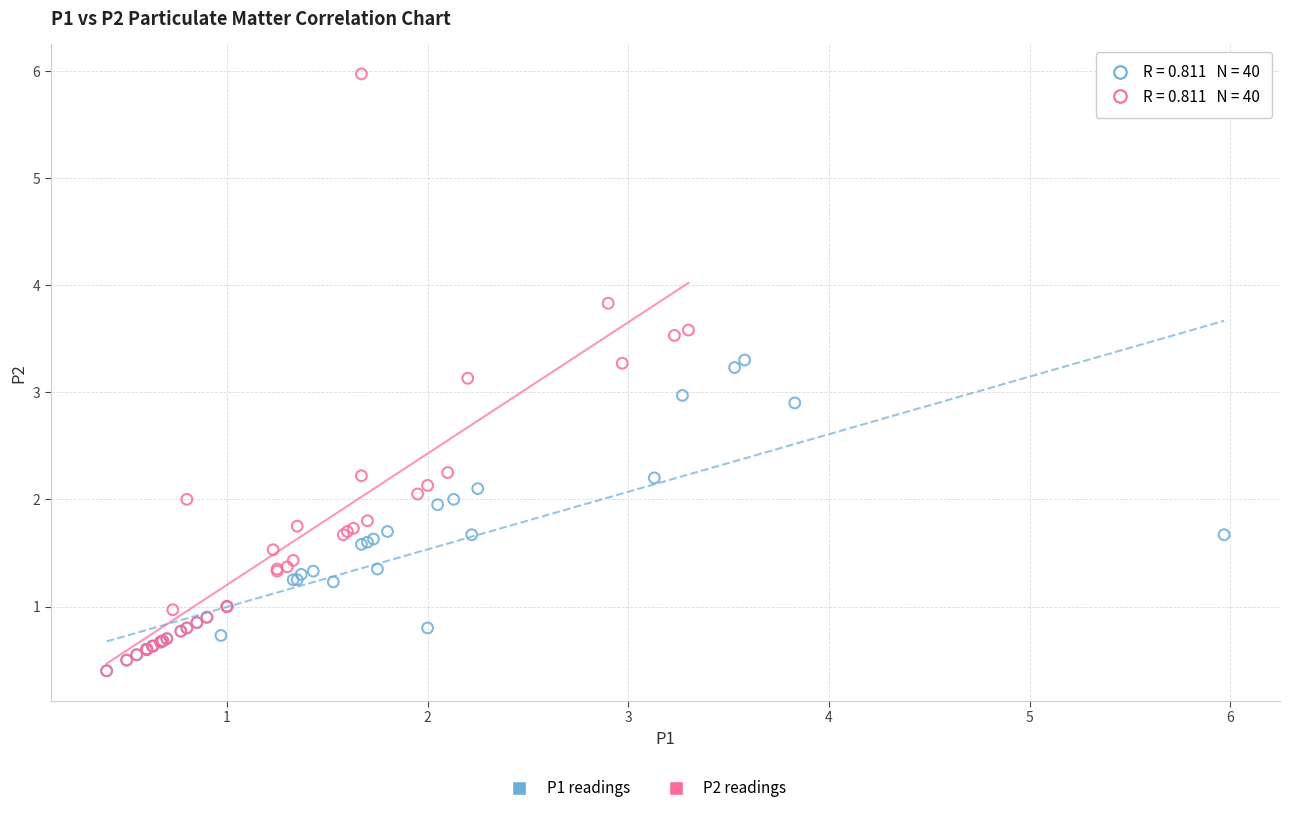

Which series contains the highest Y value?

P2 readings